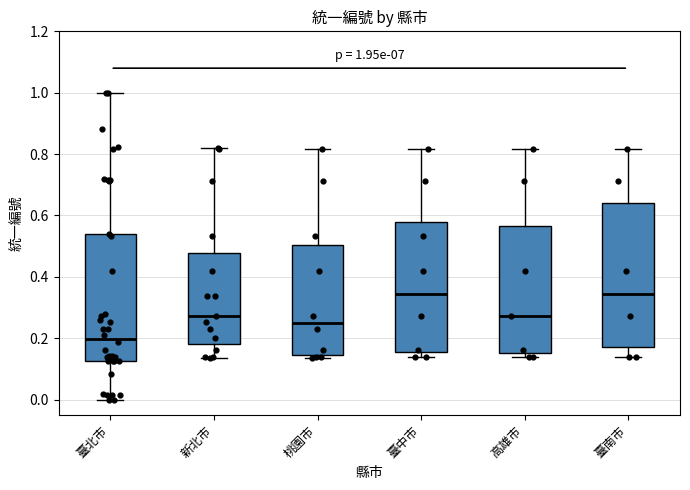

Which box is the tallest, from its lower edge to its upper edge?

臺南市